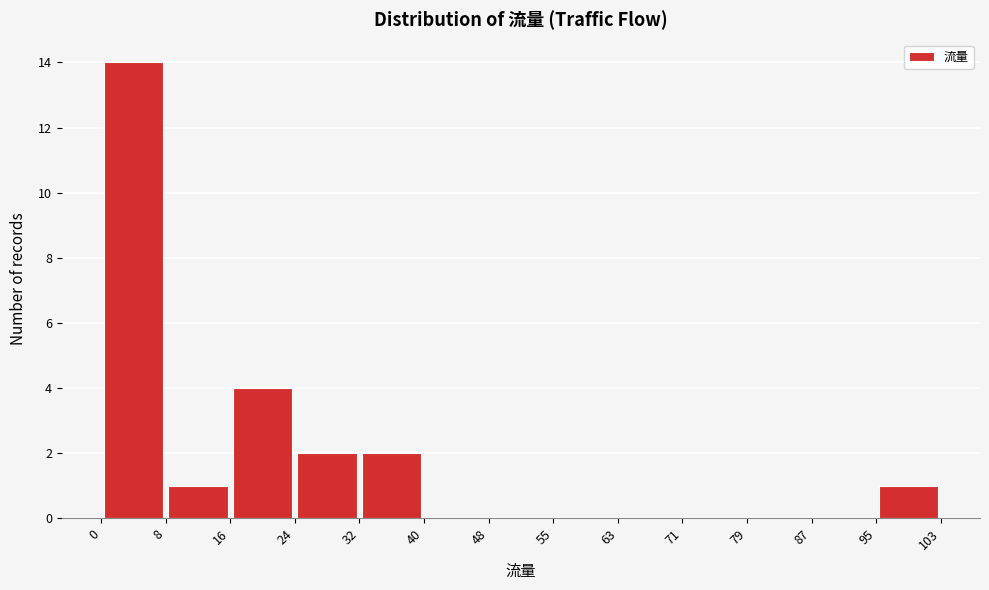

Which range on the x-axis has the tallest bar?

0 to 8